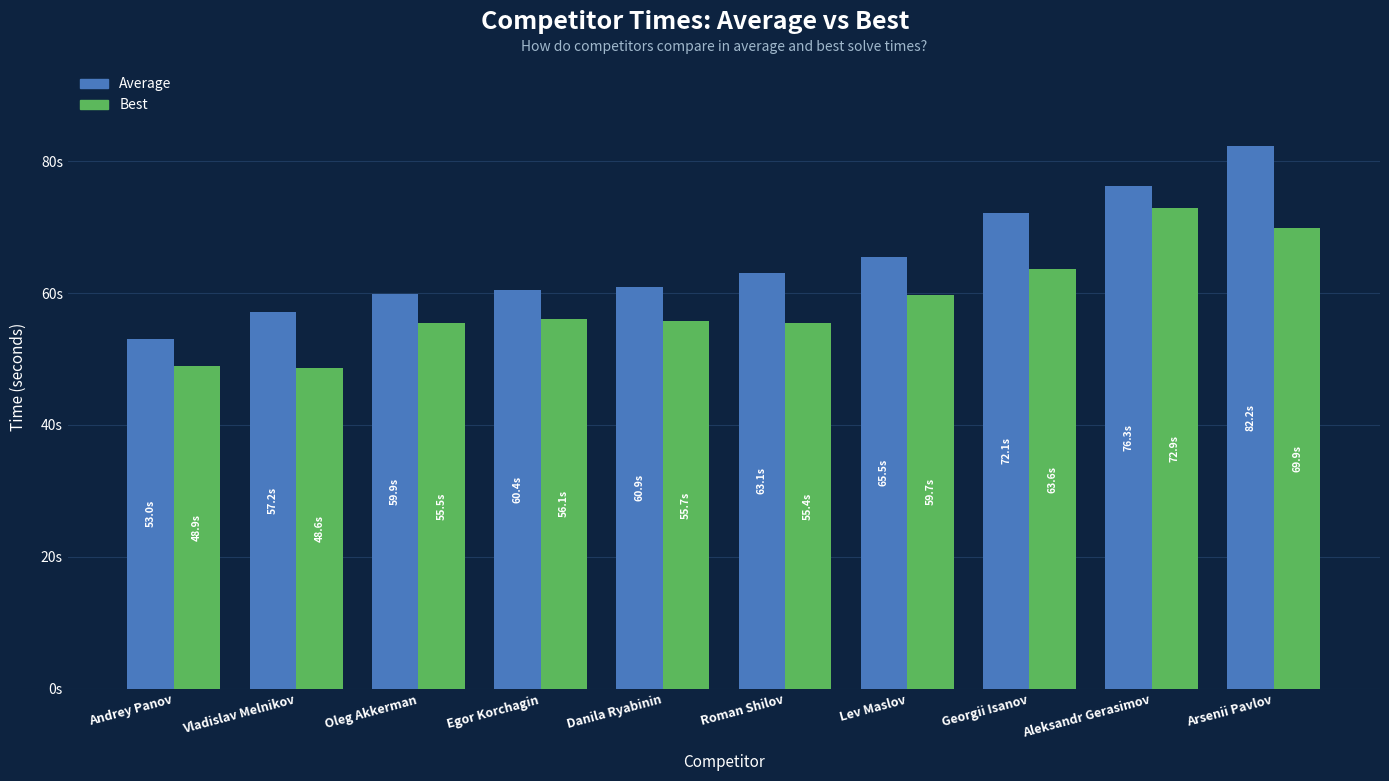

What position from the right is Oleg Akkerman?

8